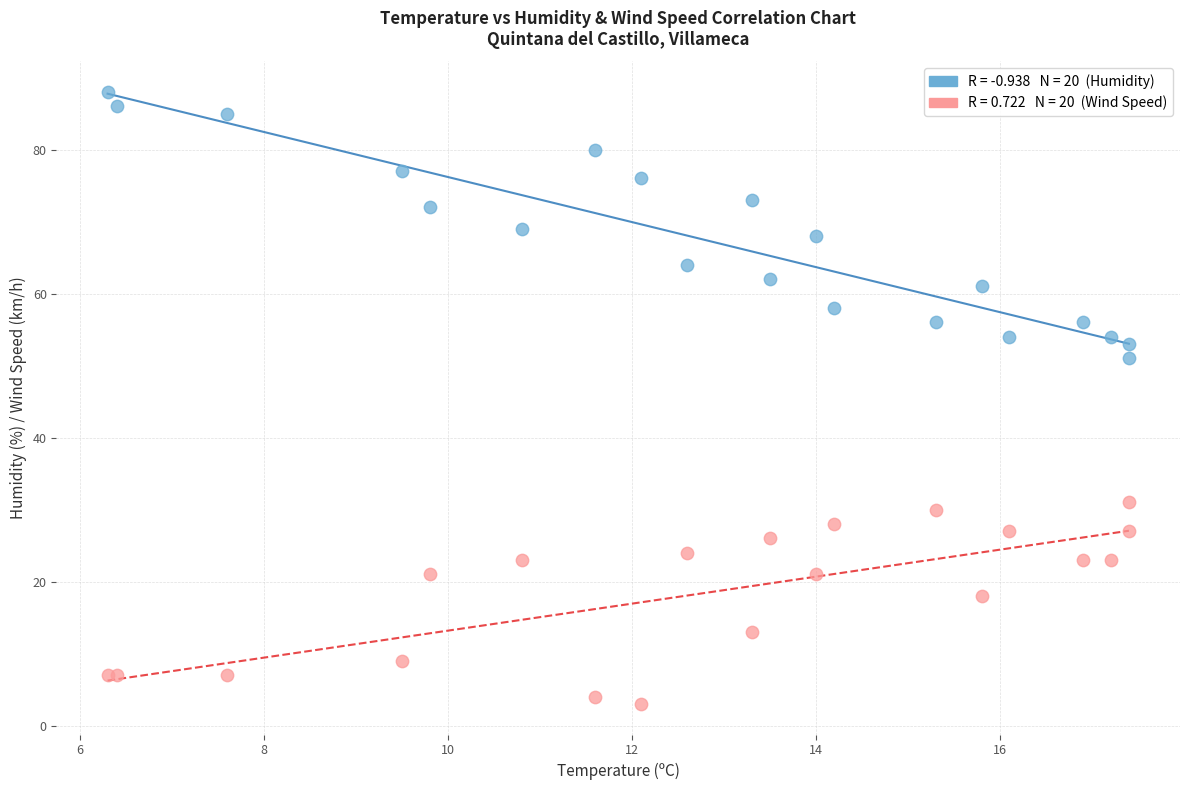

Across all series, what Y value is closest to 45?

51